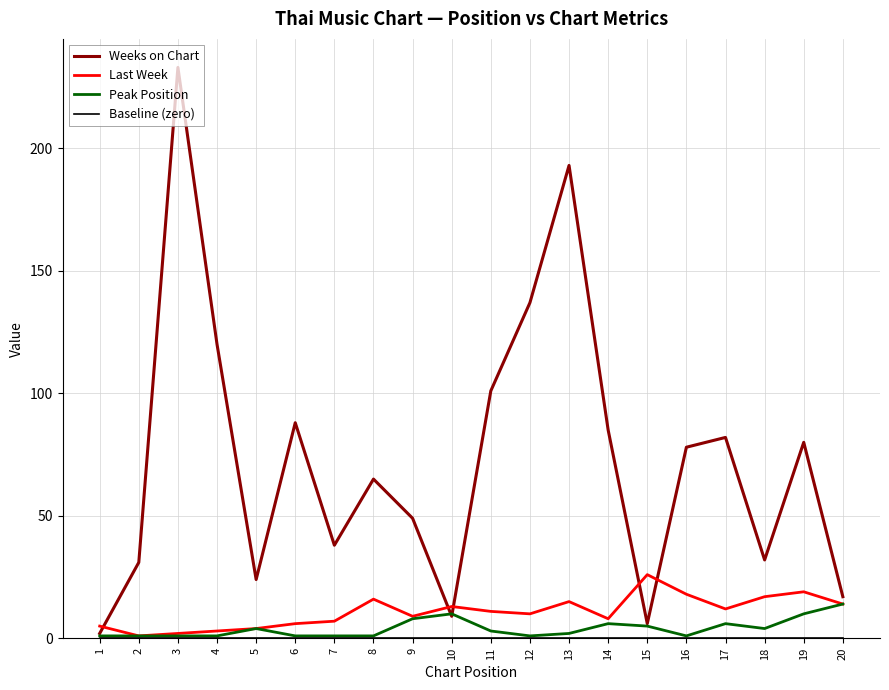

Is it true that Last Week equals 6 at 6?

True